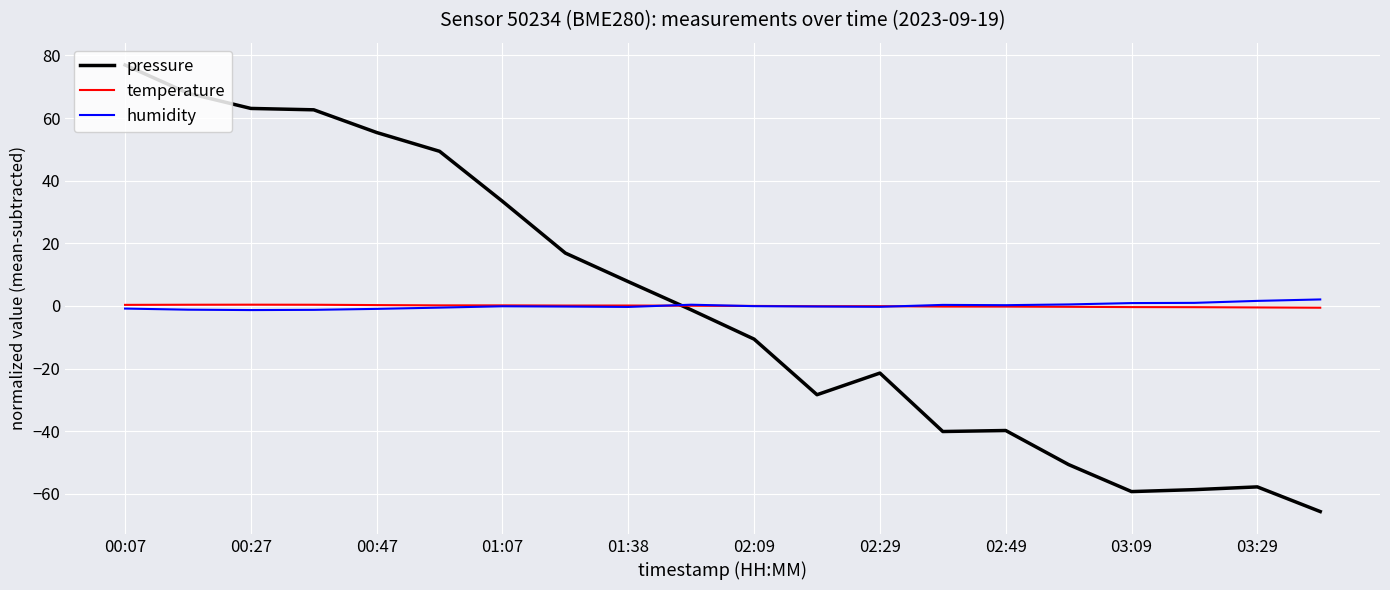

What is the difference between the second highest and second lowest values in the humidity series?

2.9